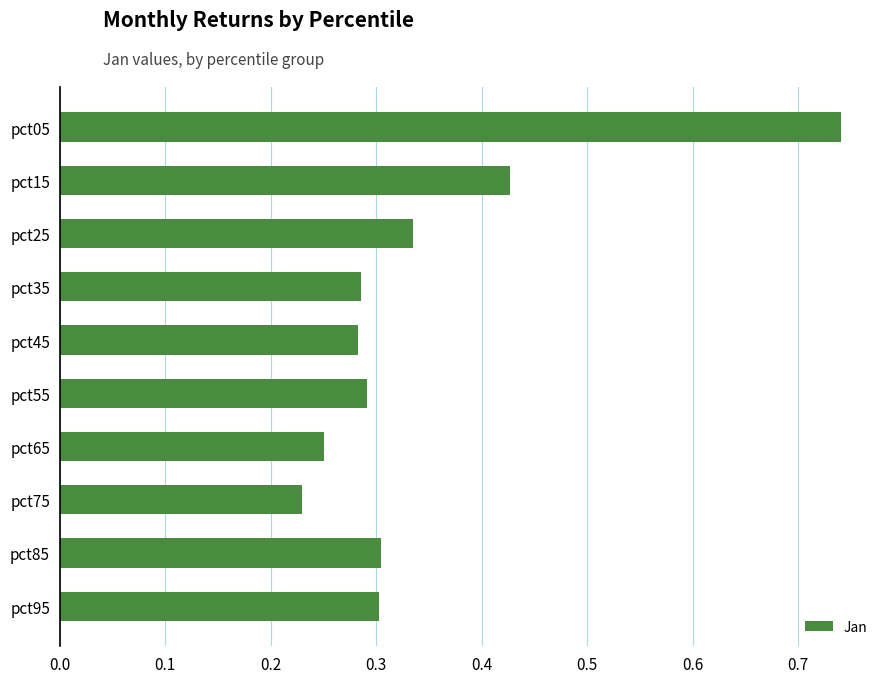

The chart shows a value of 0.3 at pct65. True or false?

True